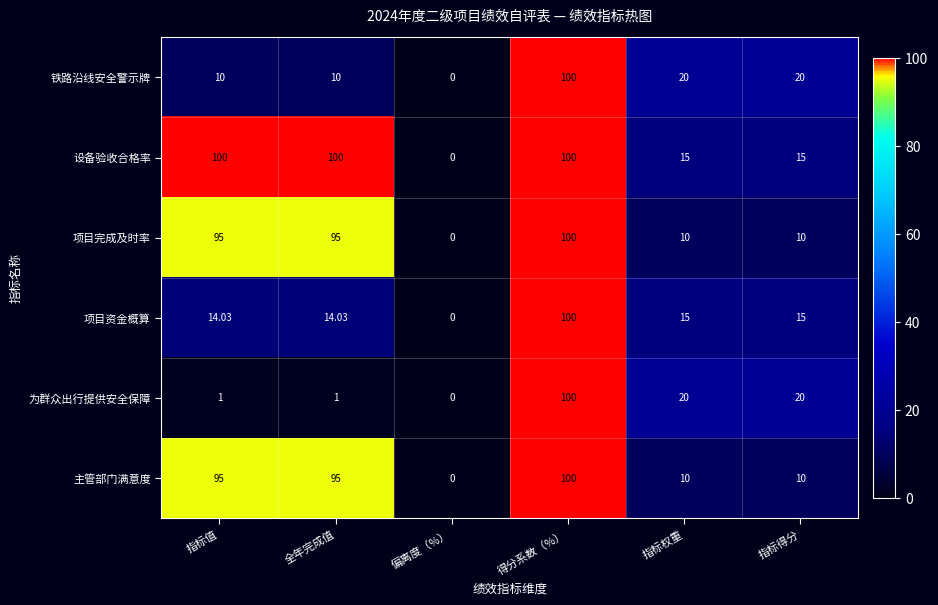

Is the value of 铁路沿线安全警示牌 at 指标值 greater than the value of 为群众出行提供安全保障 at 全年完成值?

Yes